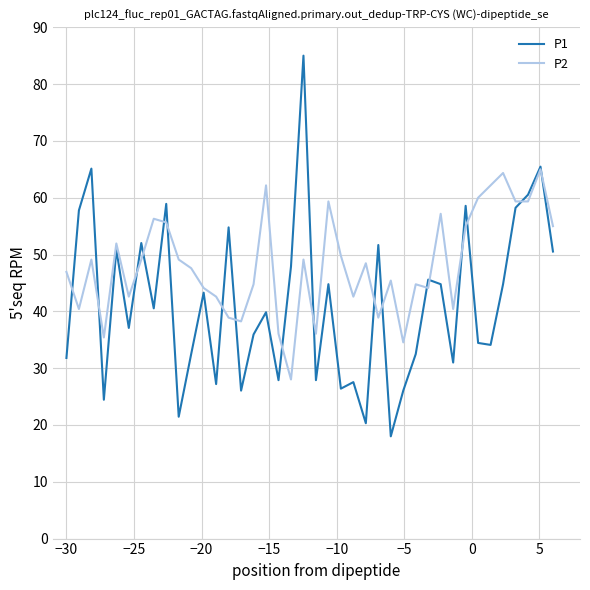

List the series in order of their overall mean, highest first.

P2, P1